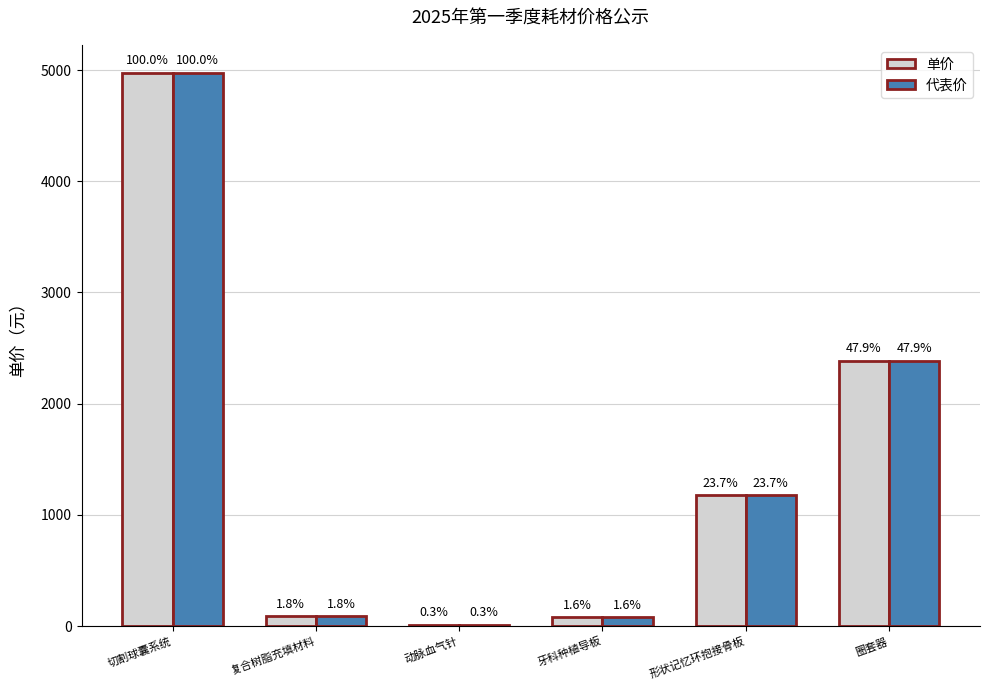

What is the difference between the maximum and minimum values in the 单价 series?

4965